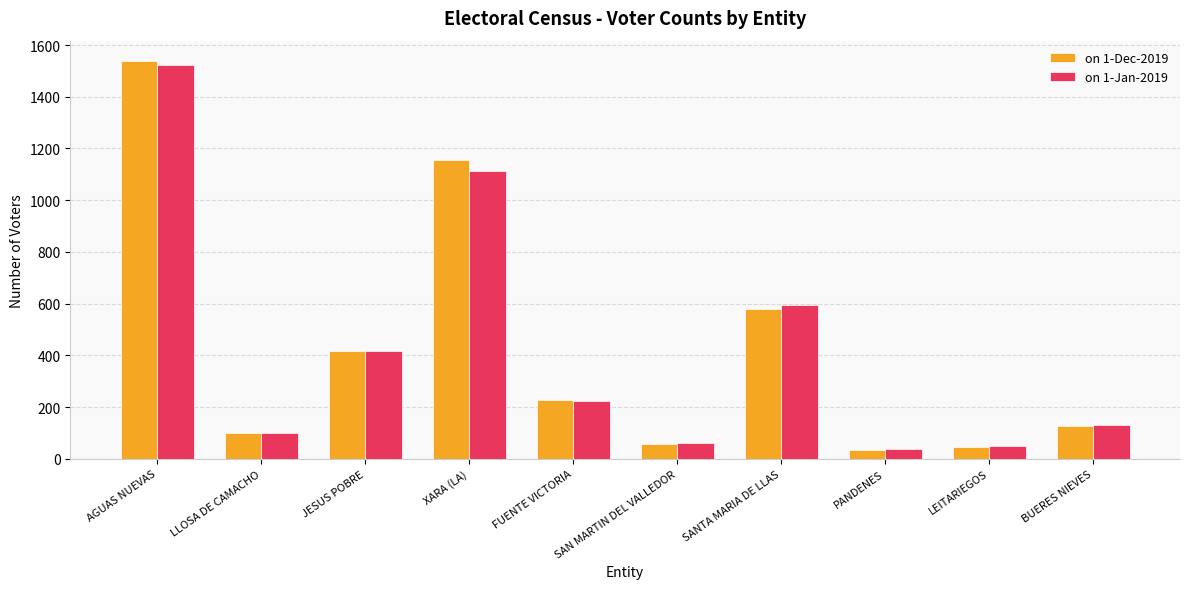

Reading left to right, extract all data points from this chart.

on 1-Dec-2019: AGUAS NUEVAS=1540	LLOSA DE CAMACHO=98	JESUS POBRE=416	XARA (LA)=1156	FUENTE VICTORIA=229	SAN MARTIN DEL VALLEDOR=59	SANTA MARIA DE LLAS=581	PANDENES=33	LEITARIEGOS=47	BUERES NIEVES=125
on 1-Jan-2019: AGUAS NUEVAS=1523	LLOSA DE CAMACHO=99	JESUS POBRE=415	XARA (LA)=1114	FUENTE VICTORIA=224	SAN MARTIN DEL VALLEDOR=62	SANTA MARIA DE LLAS=594	PANDENES=36	LEITARIEGOS=48	BUERES NIEVES=131